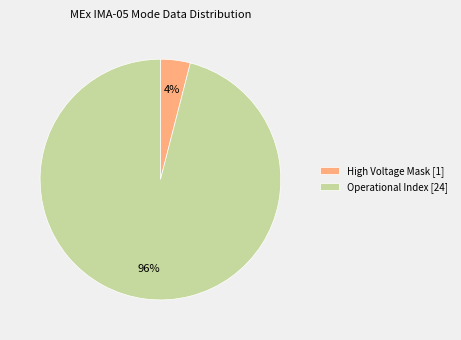

Does any single category account for the majority?

Yes